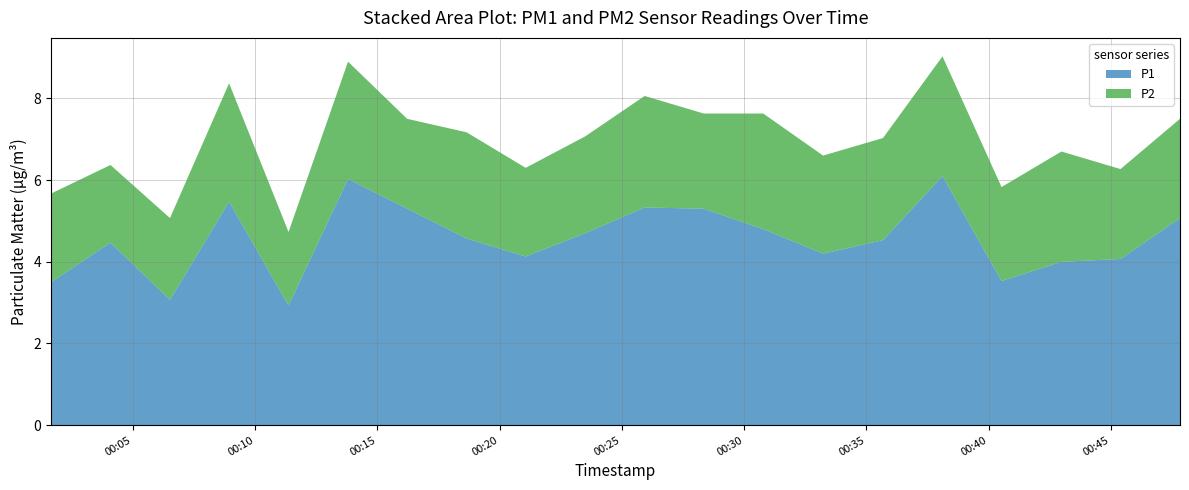

Reading left to right, extract all data points from this chart.

P1: 00:00=3.5	01:00=4.5	02:00=3.1	03:00=5.5	04:00=2.9	05:00=6.0	06:00=5.3	07:00=4.6	08:00=4.1	09:00=4.7	10:00=5.3	11:00=5.3	12:00=4.8	13:00=4.2	14:00=4.5	15:00=6.1	16:00=3.5	17:00=4.0	18:00=4.1	19:00=5.1
P2: 00:00=2.2	01:00=1.9	02:00=2.0	03:00=2.9	04:00=1.8	05:00=2.9	06:00=2.2	07:00=2.6	08:00=2.2	09:00=2.4	10:00=2.7	11:00=2.3	12:00=2.8	13:00=2.4	14:00=2.5	15:00=2.9	16:00=2.3	17:00=2.7	18:00=2.2	19:00=2.4